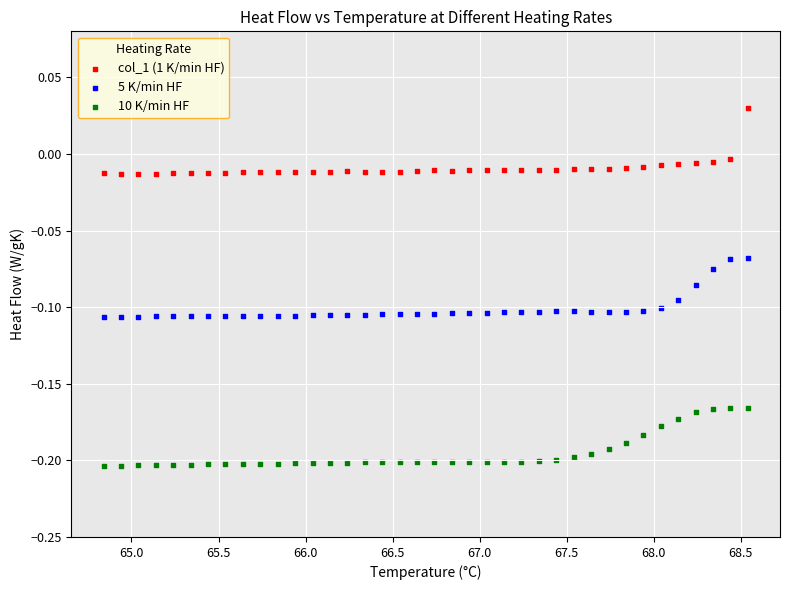

Across all data points, what is the range of X values (max minus min)?

3.7